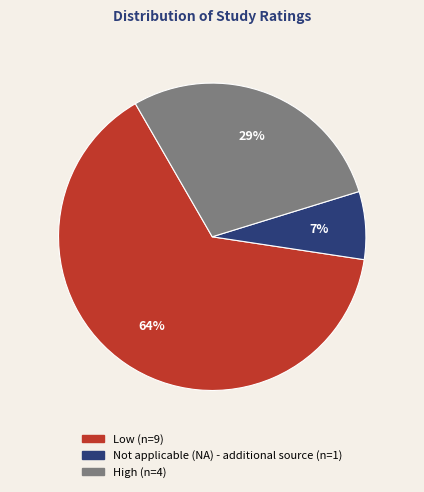

How many segments does this pie chart have?

3